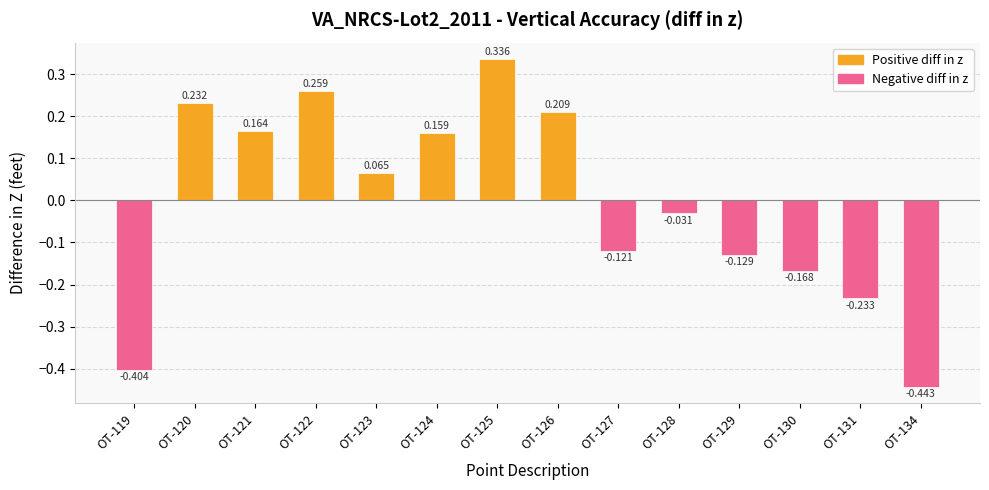

Which series has the widest spread of values?

Negative diff in z